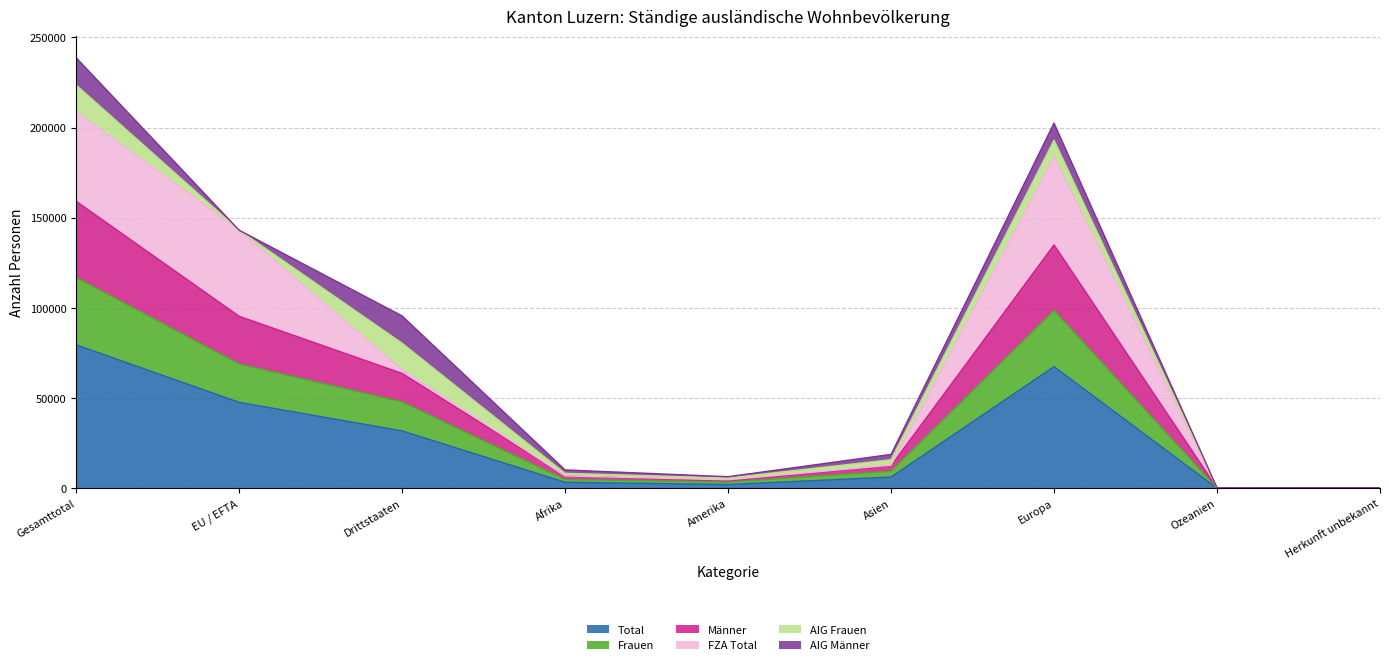

In Total, how many points are lower than both neighbors (excluding endpoints)?

2